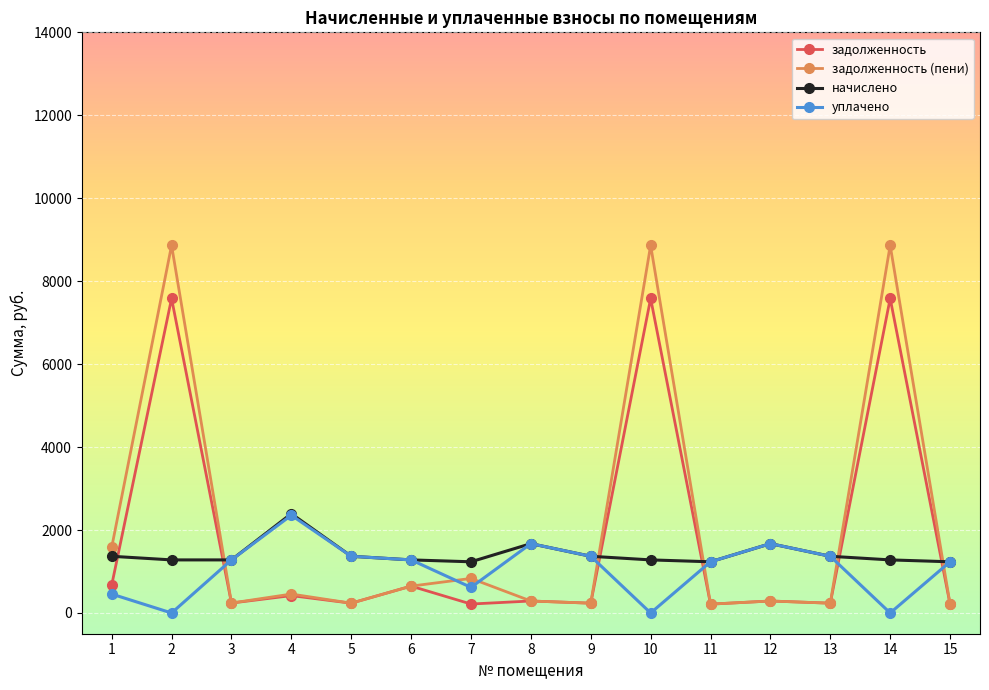

True or false: задолженность (пени) has more than 1 interior local peaks.

True